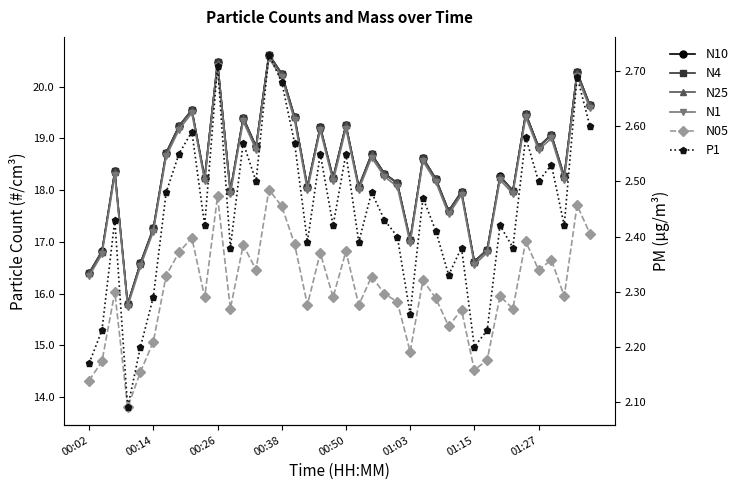

Which series has the largest range (max minus min)?

N10